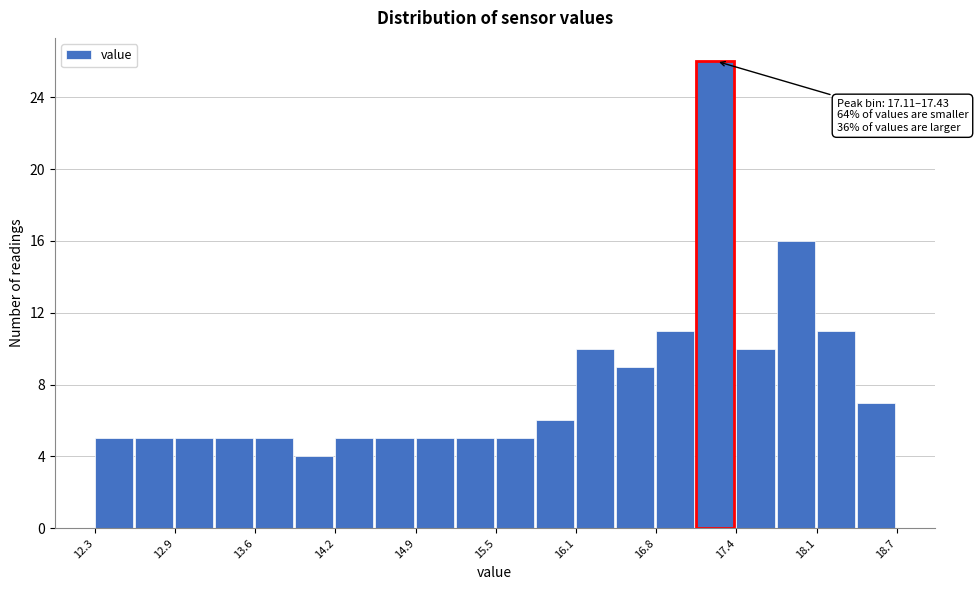

Around what value on the x-axis is the tallest bar? Give the approximate position of its centre, as read against the axis.

17.3